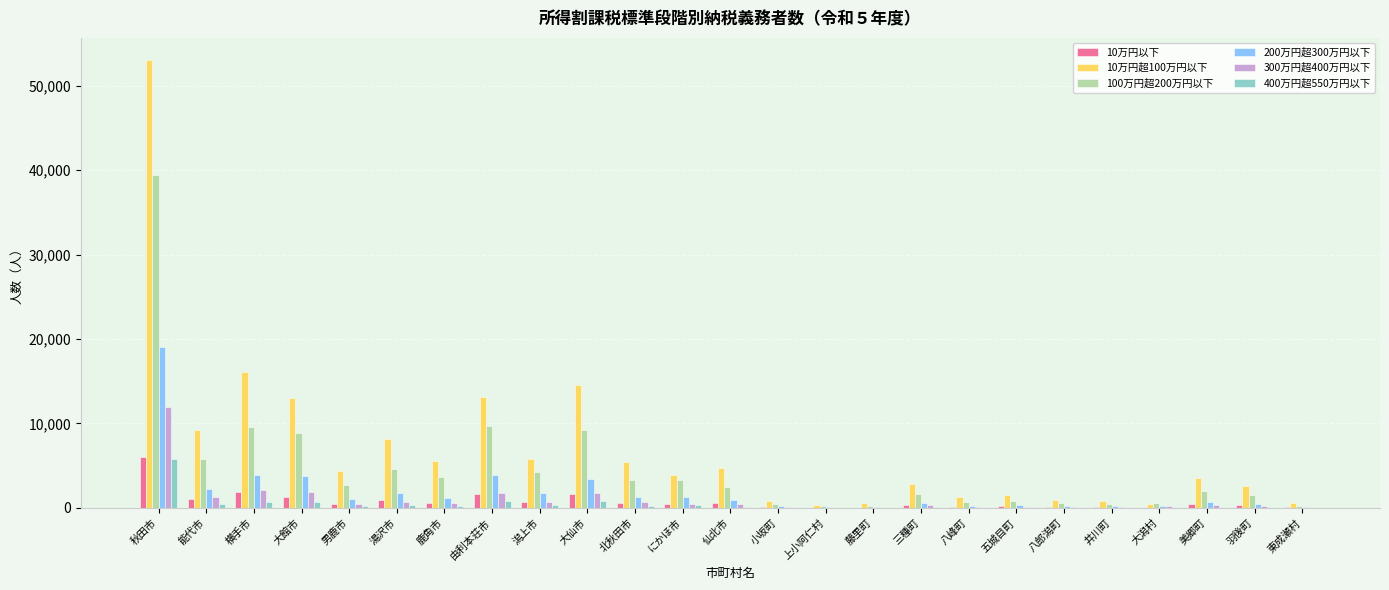

At which category is the sum across all series the highest?

秋田市